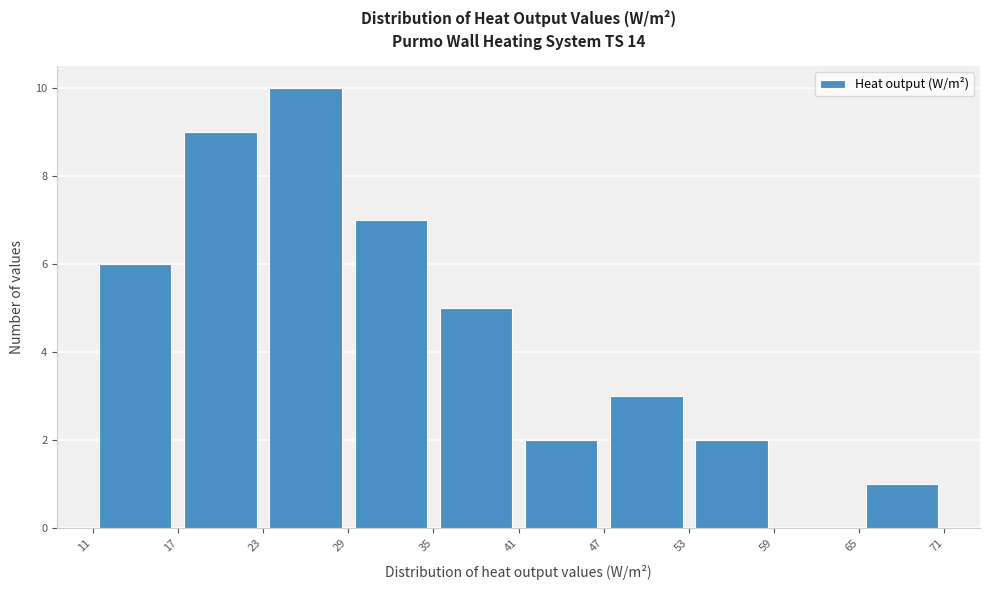

Reading left to right, transcribe this chart: for each bar, give the range it covers on the x-axis and its height. The values are not printed on the chart, so give them approximately, as read against the axis.

11 to 17: 6
17 to 23: 9
23 to 29: 10
29 to 35: 7
35 to 41: 5
41 to 47: 2
47 to 53: 3
53 to 59: 2
59 to 65: 0
65 to 71: 1